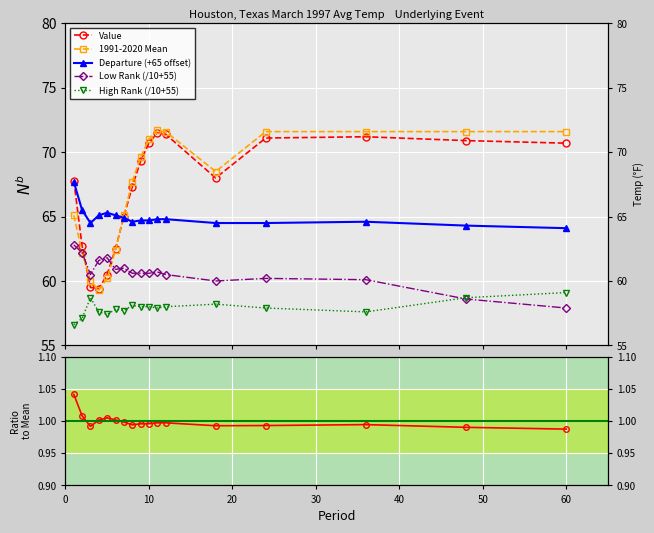

Rank the series by their maximum value, from highest to lowest.

1991-2020 Mean, Value, Departure (+65 offset), Low Rank (/10+55), High Rank (/10+55), Value / Mean